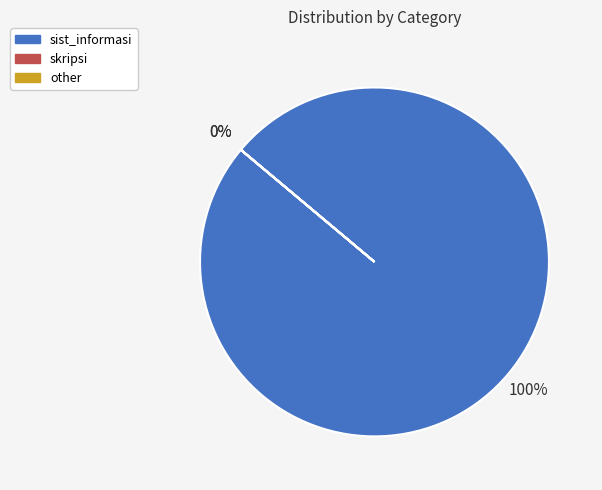

What percentage is NOT represented by skripsi?

100.0%